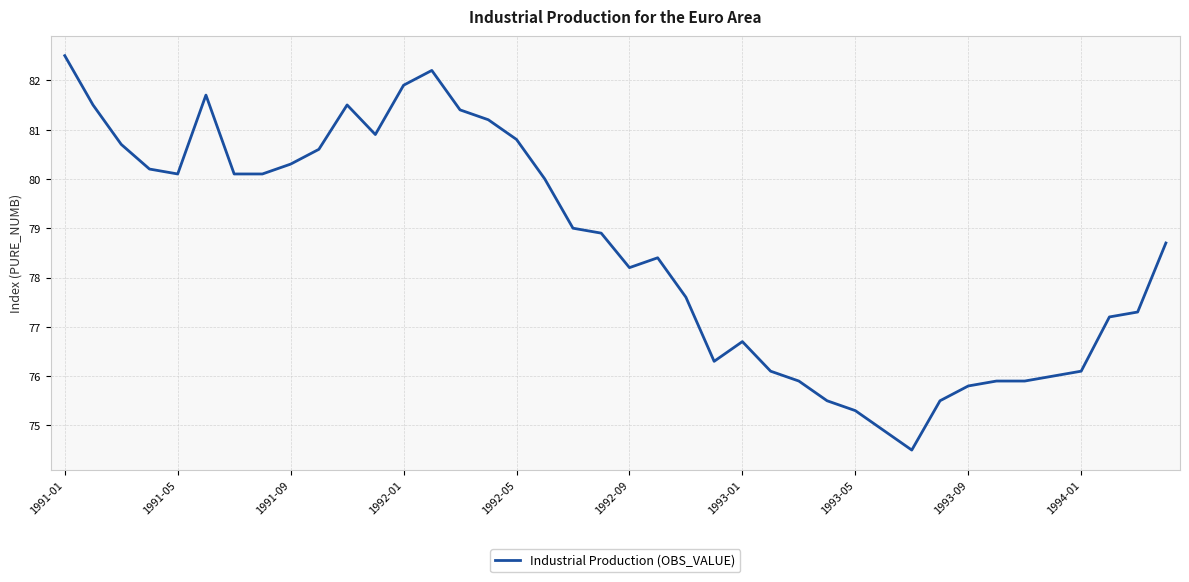

What is the minimum value shown in the chart?

74.5